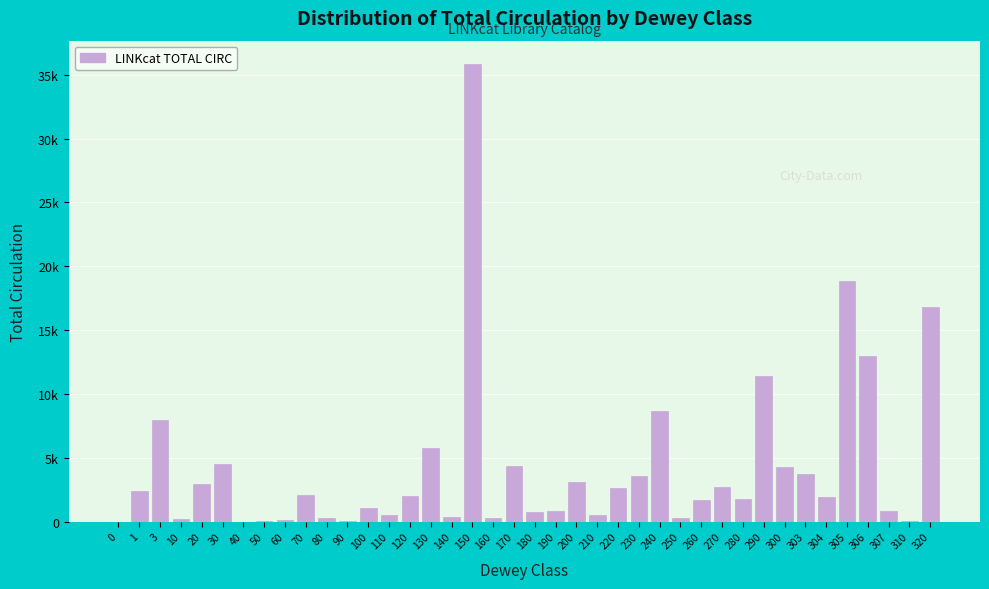

Are the bars horizontal?

No